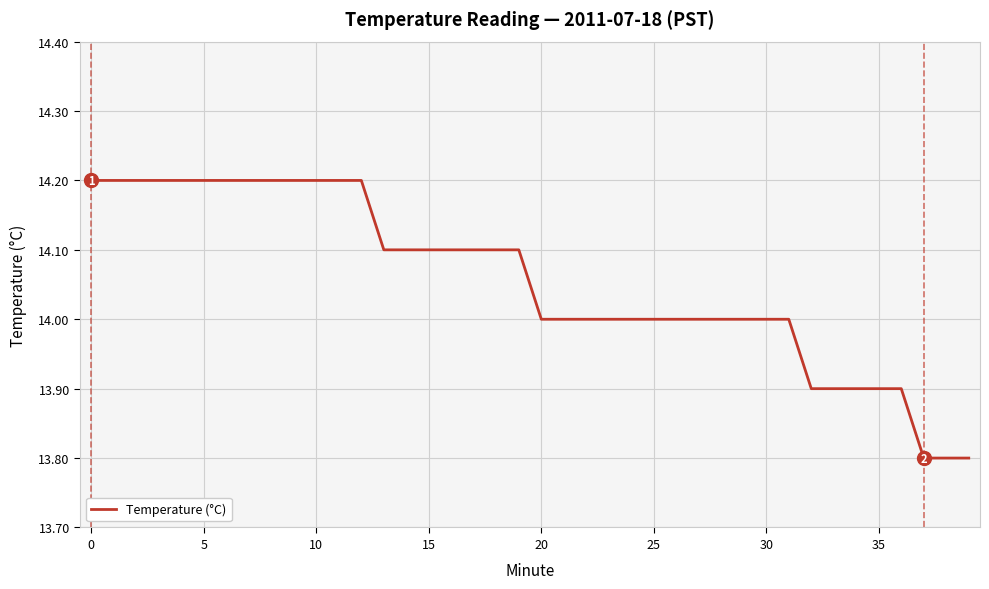

Does the chart have visible grid lines?

Yes